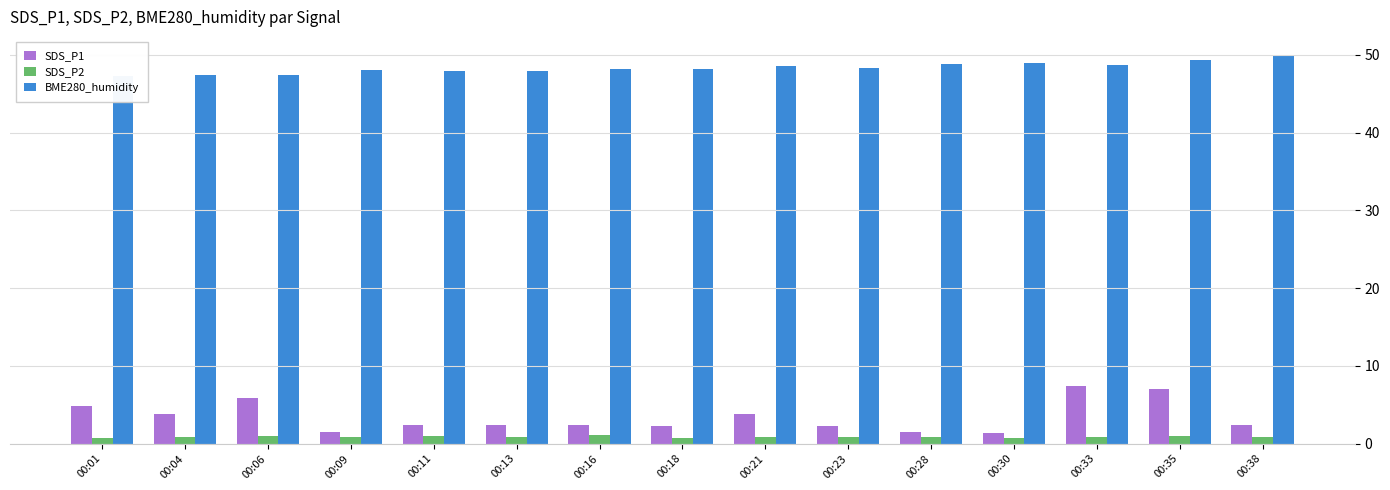

What is the average value of the SDS_P2 series?

0.9